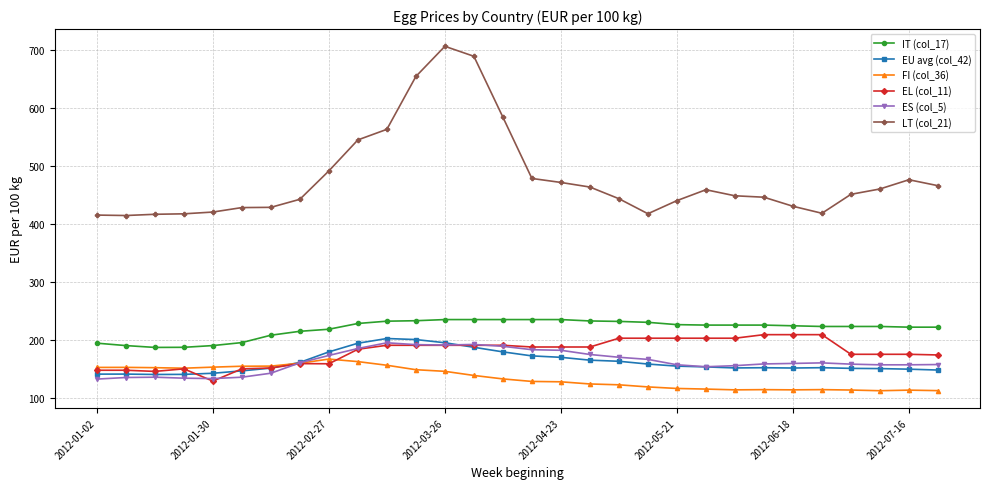

True or false: IT (col_17) and LT (col_21) intersect in this chart.

False